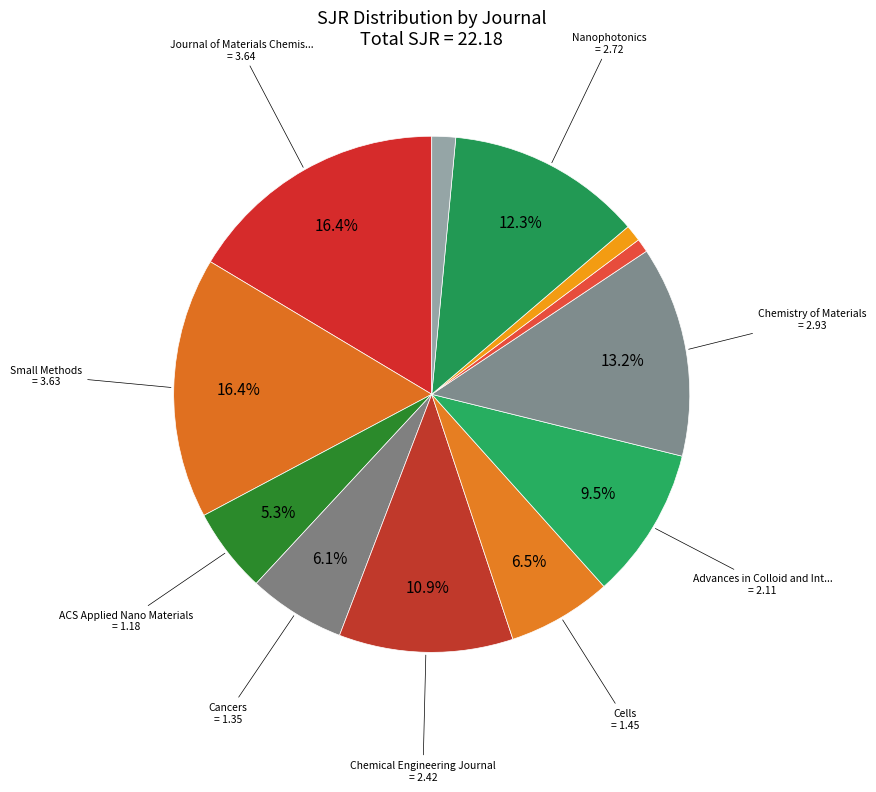

Rank the categories by value from lowest to highest.

AIP Conference Proceedings, Journal of Physics: Conference Series, Optics and Spectroscopy, ACS Applied Nano Materials, Cancers, Cells, Advances in Colloid and Interface Science, Chemical Engineering Journal, Nanophotonics, Chemistry of Materials, Small Methods, Journal of Materials Chemistry A